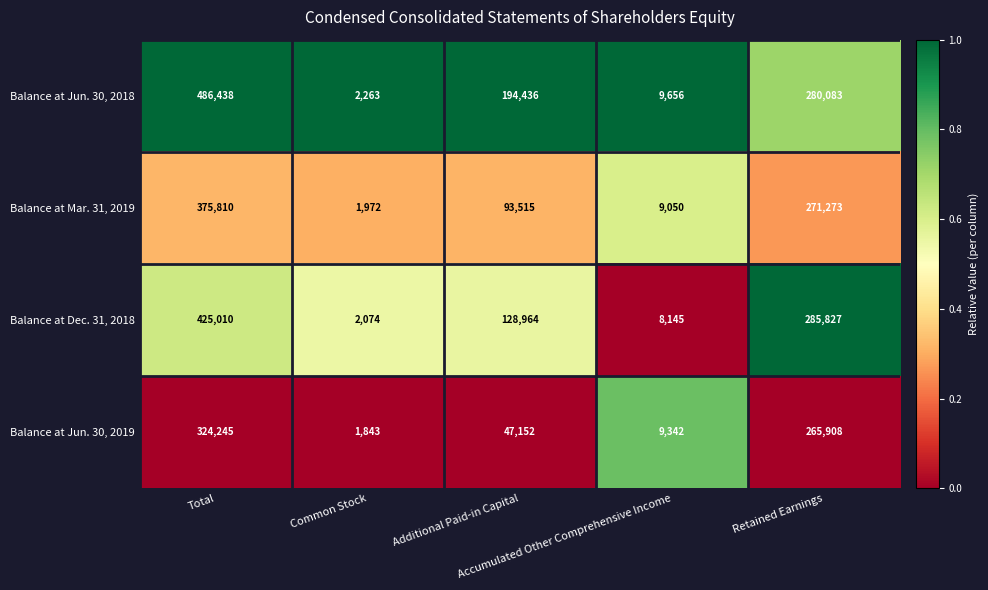

What is the spread (max minus min) of values at Total?

162193